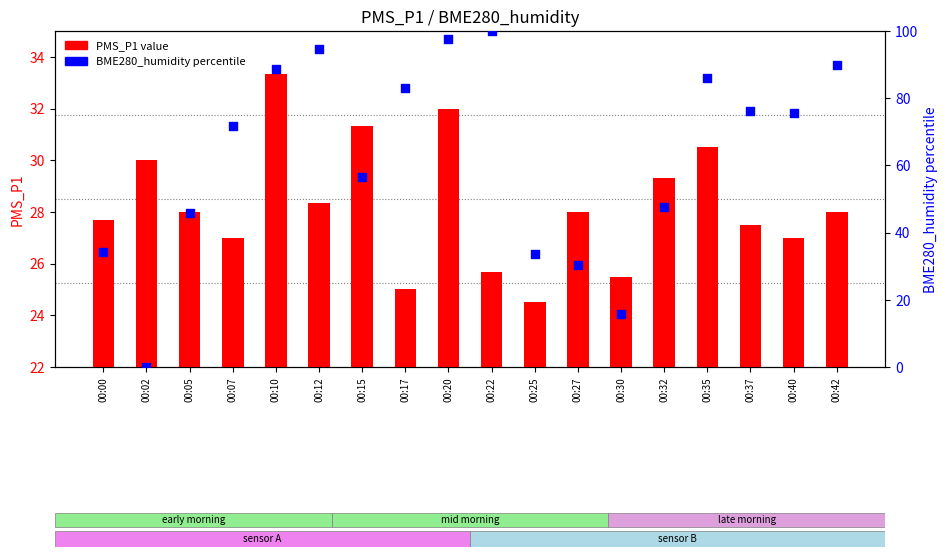

What are all the series names shown in the legend?

PMS_P1, BME280_humidity (percentile)